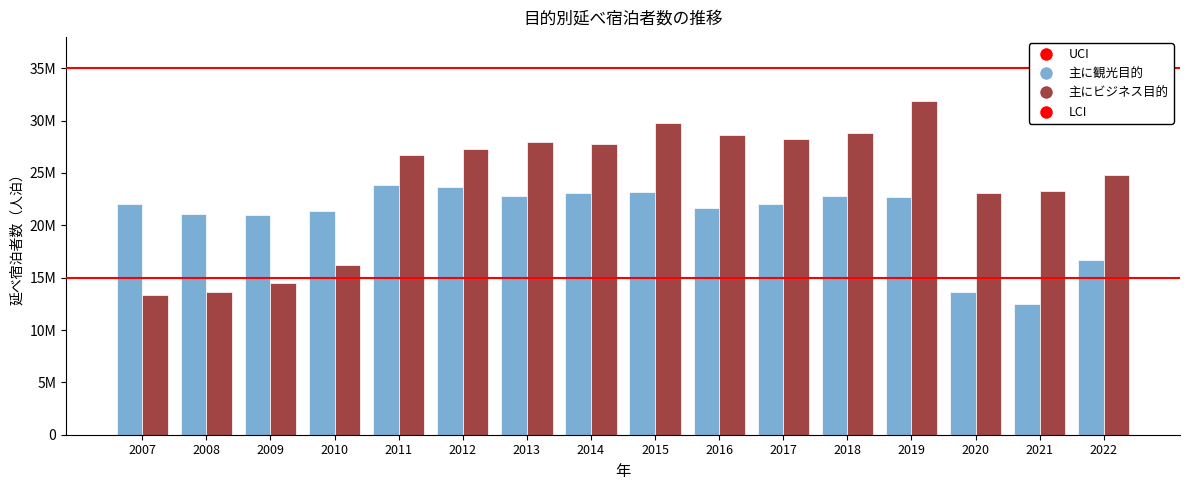

What is the average value of the 主に観光目的 series?

20882859